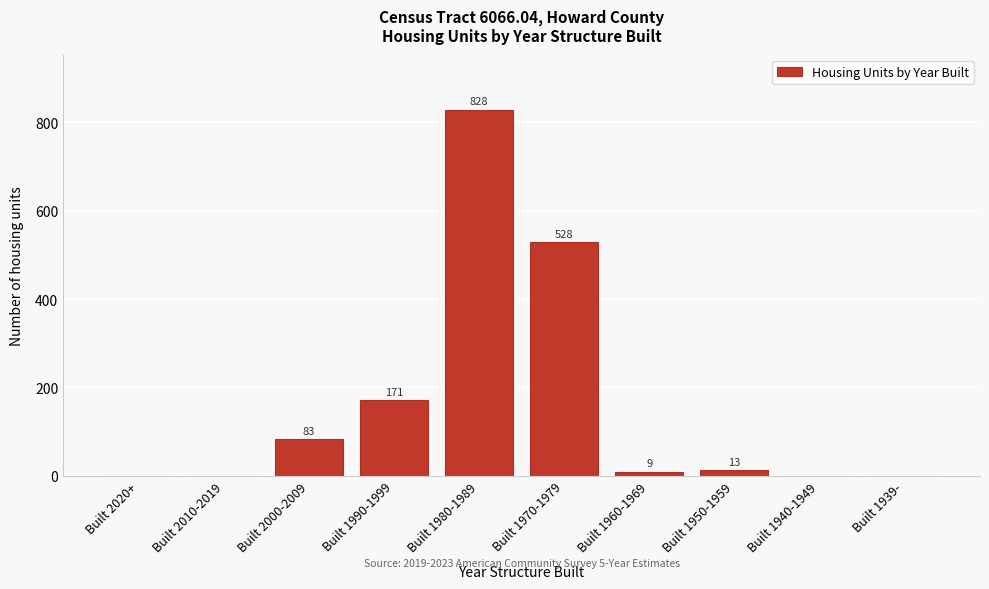

Reading left to right, what are all the values shown in this chart?

Built 2020+=0	Built 2010-2019=0	Built 2000-2009=83	Built 1990-1999=171	Built 1980-1989=828	Built 1970-1979=528	Built 1960-1969=9	Built 1950-1959=13	Built 1940-1949=0	Built 1939-=0